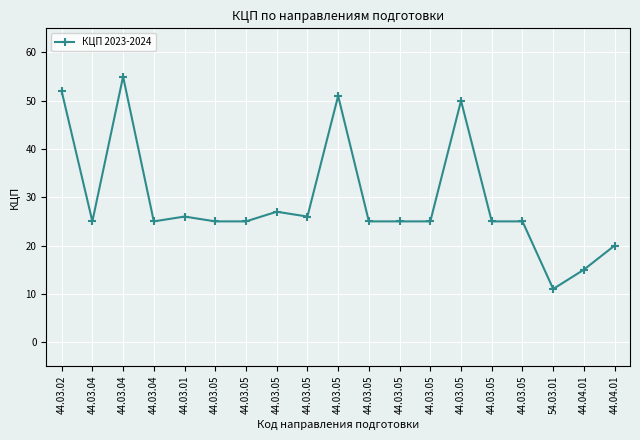

What is the approximate value at 44.03.05, to the nearest 5?

25